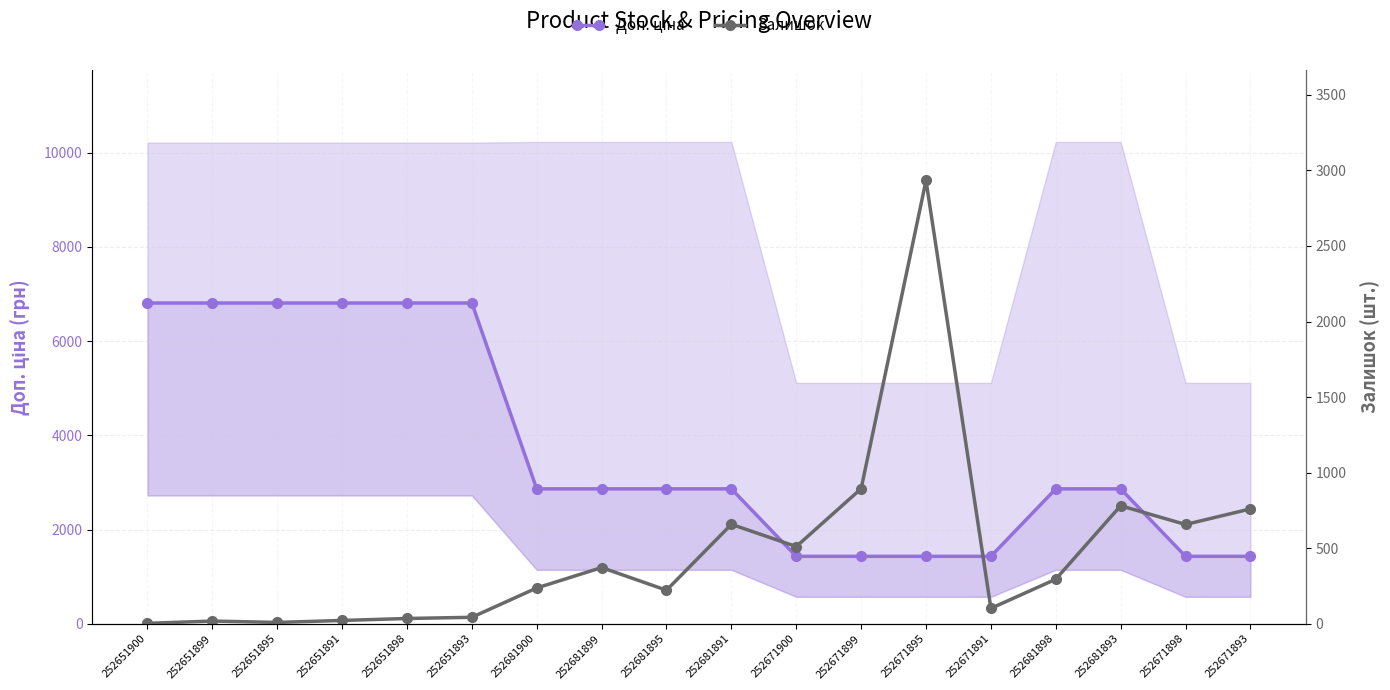

How many data points in Залишок are above 295?

8